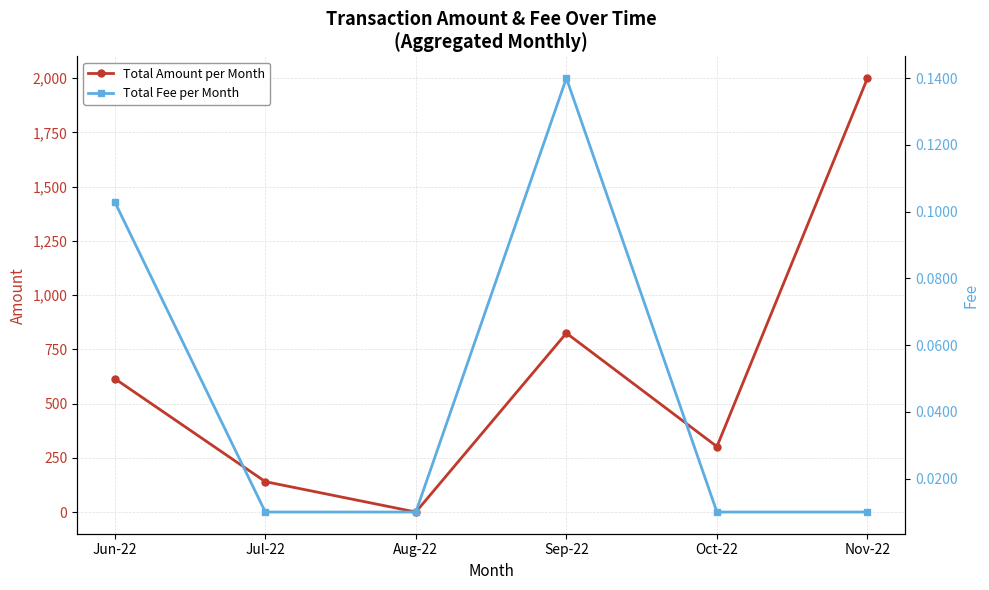

Rank the series by their maximum value, from highest to lowest.

Total Amount per Month, Total Fee per Month